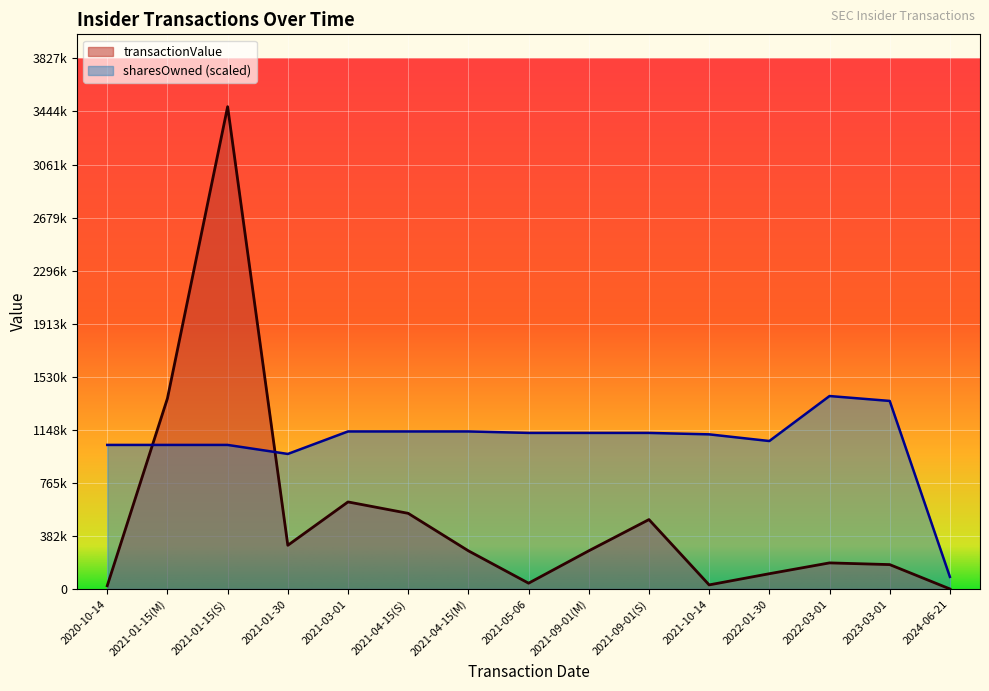

What is the value of the sharesOwnedFollowingTransaction point at the 6th from the left?

1136335.7